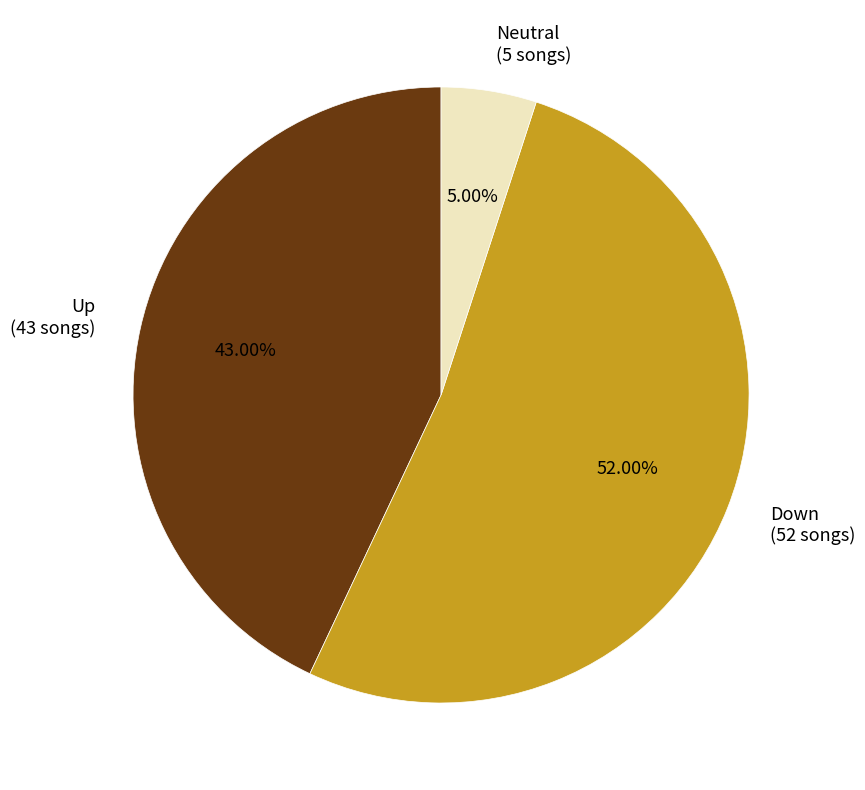

Rank the categories by value from highest to lowest.

Down, Up, Neutral